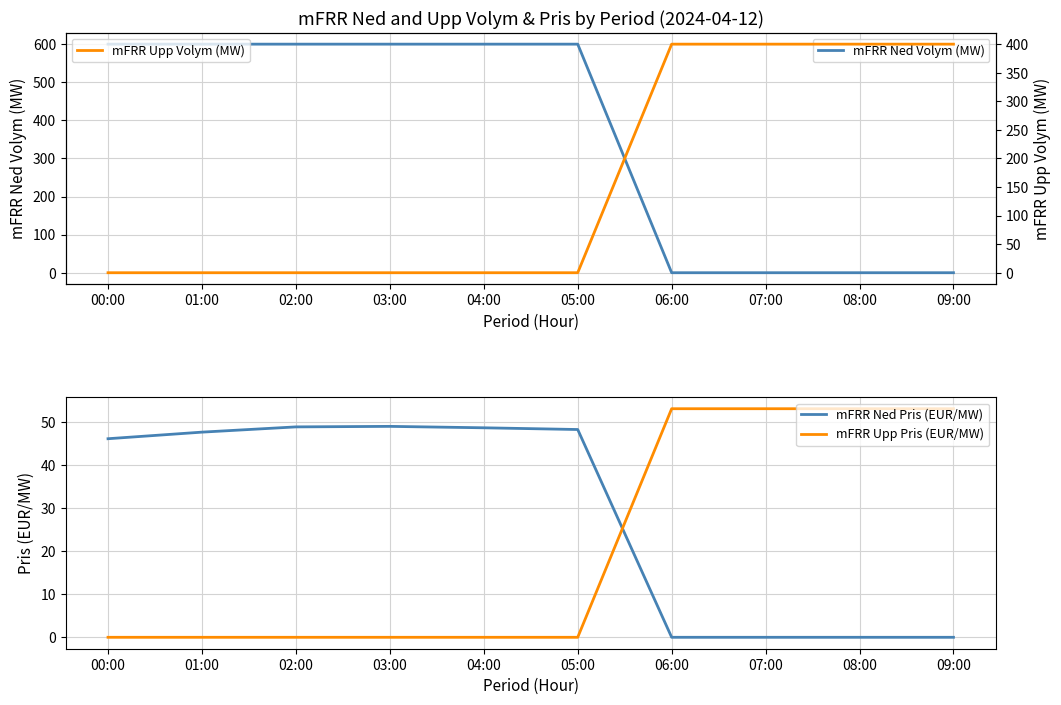

What is the sum of the mFRR Ned Pris (EUR/MW) values at 08:00 and 00:00?

46.1